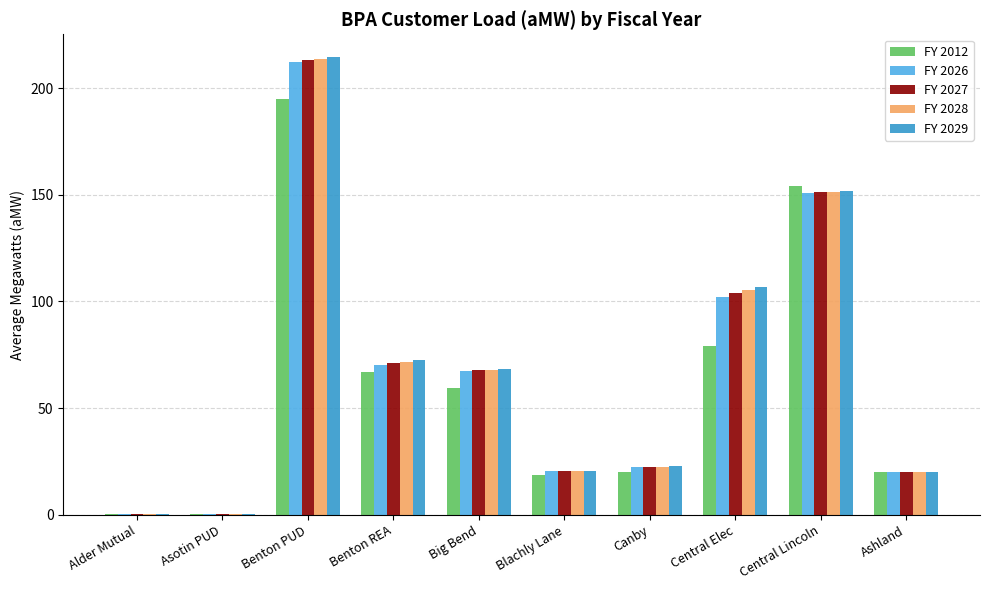

Between Benton PUD and Big Bend, which series saw the biggest shift?

FY 2029